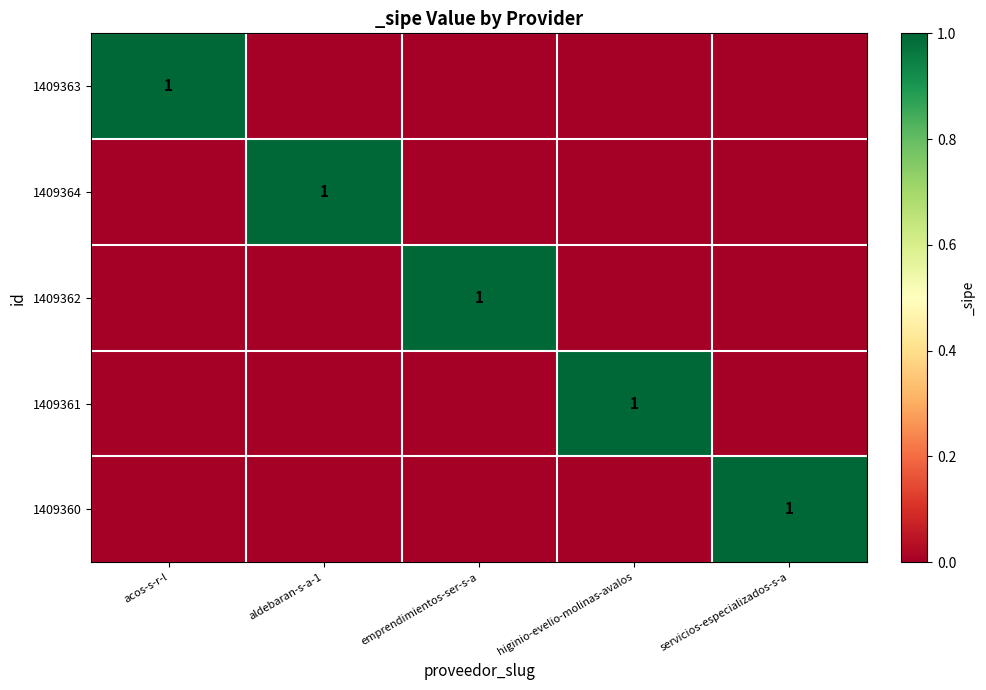

True or false: 1409361 has a value of 1 at higinio-evelio-molinas-avalos.

True